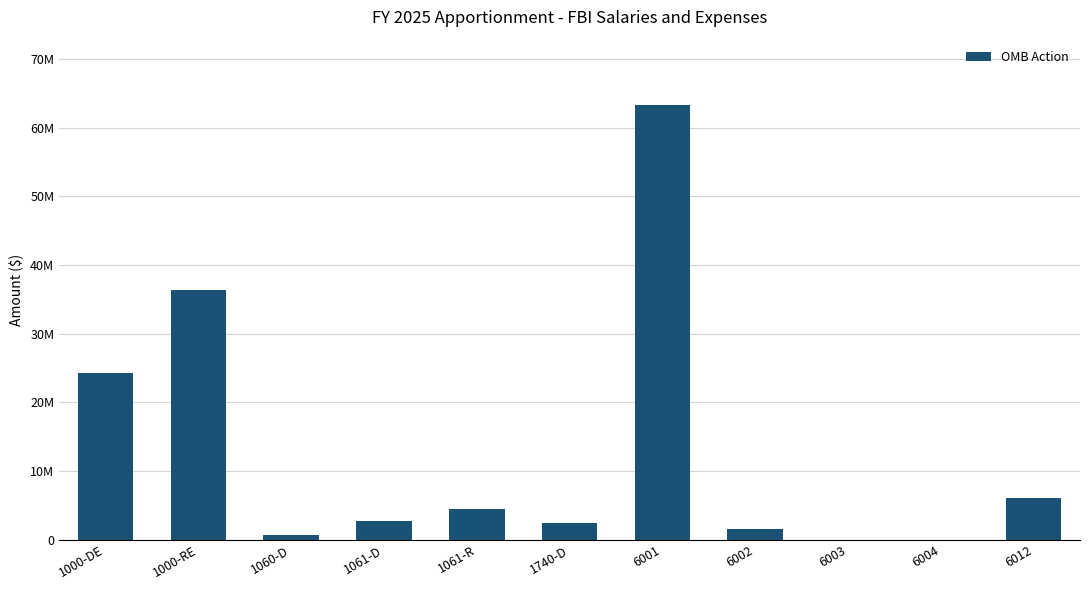

Are the bars horizontal?

No